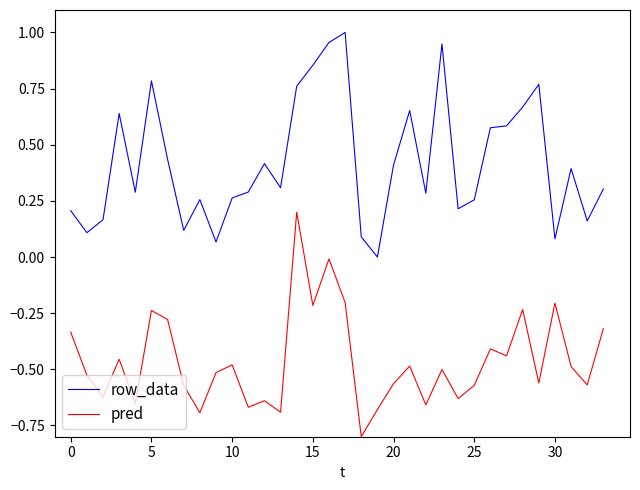

What is the smallest value displayed?

-0.8